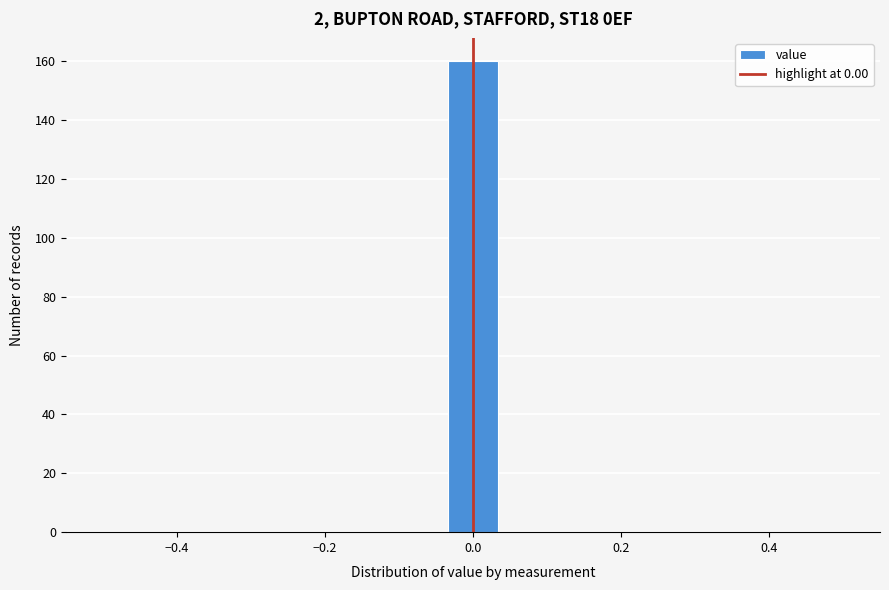

Read against the x-axis, roughly where is the centre of the tallest bar?

0.00